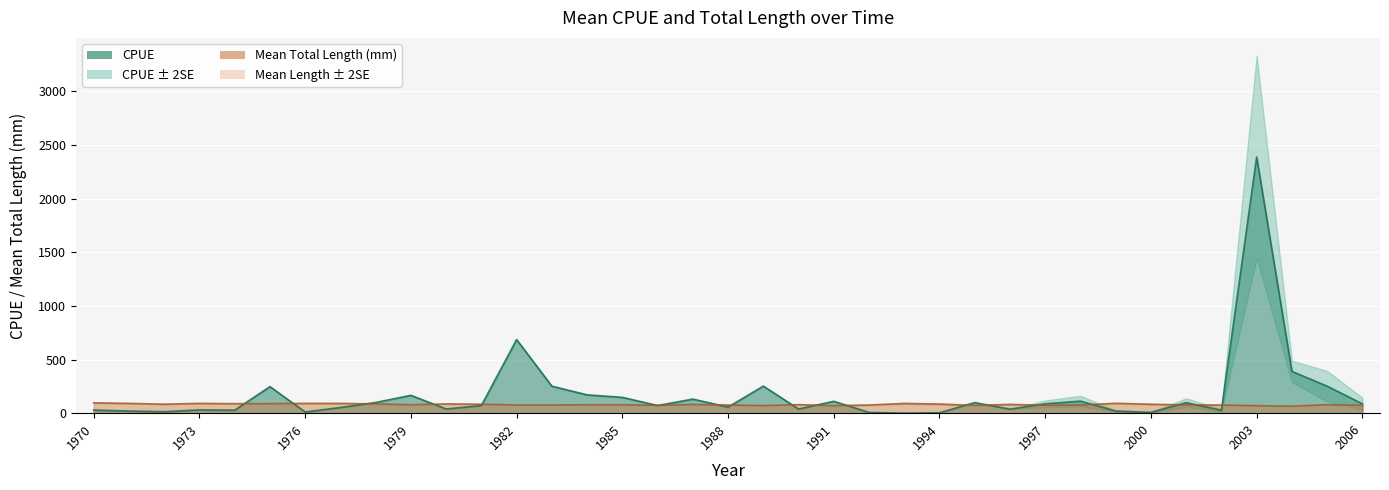

What is the average value of the CPUE series?

171.6